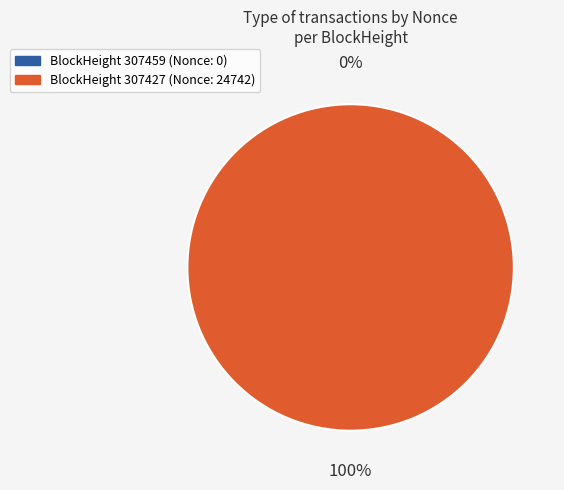

Which category has the biggest portion of the pie?

307427